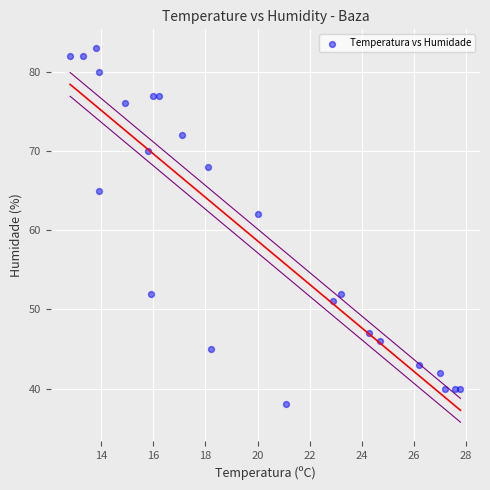

What is the range of Y values (max minus min)?

45